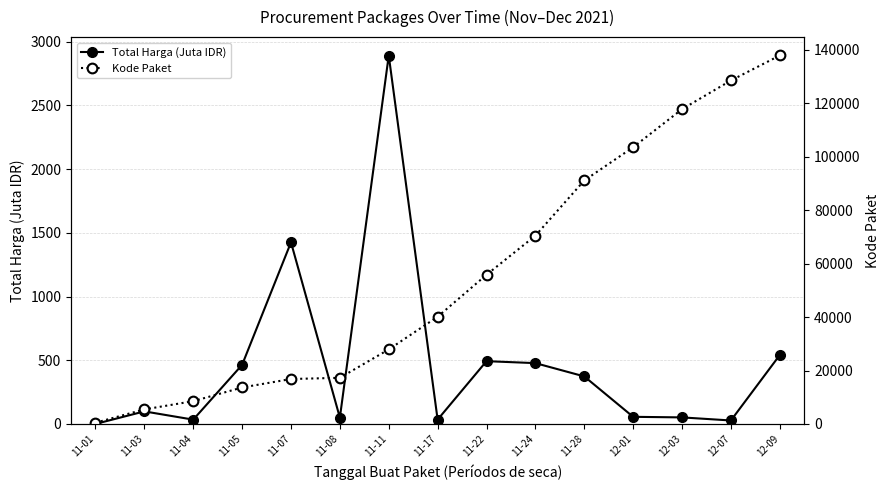

Which has a higher value, 12-09 or 11-24?

12-09